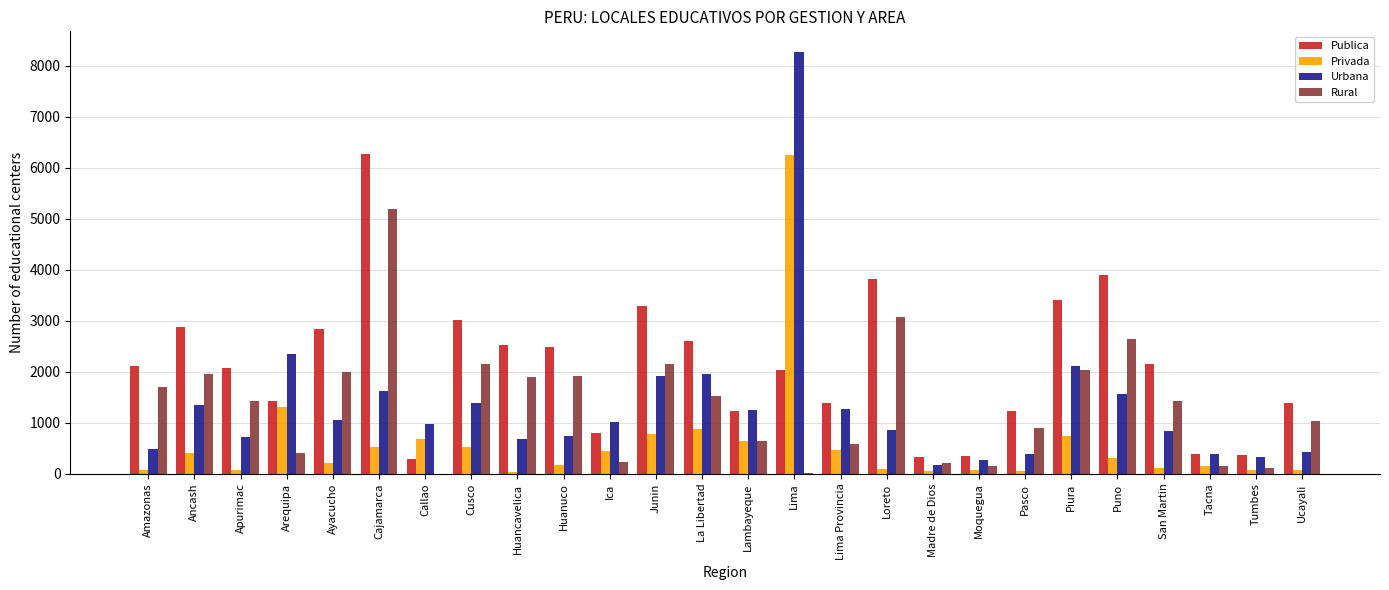

Is it true that Urbana equals 1254 at Lambayeque?

True